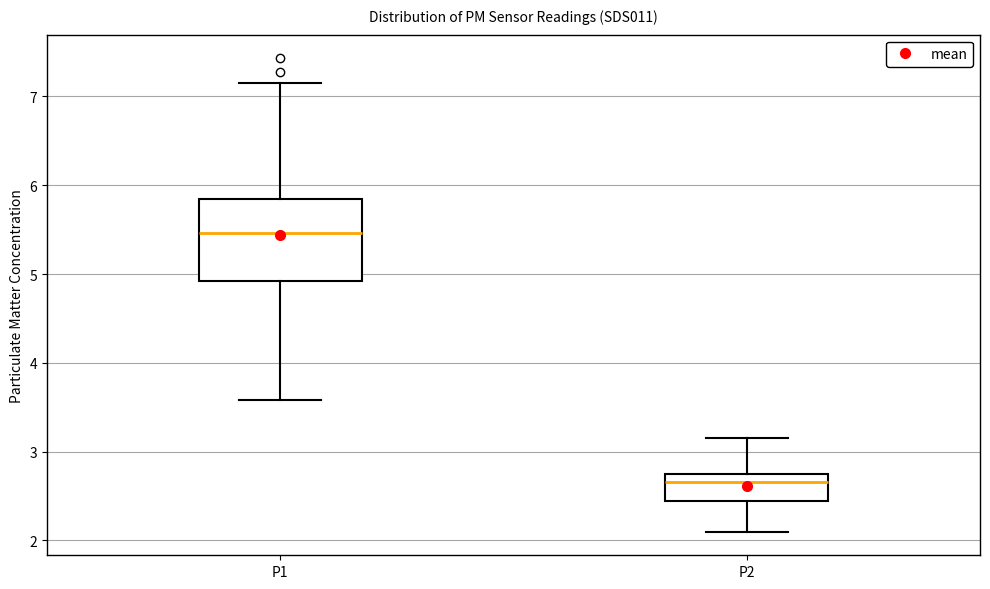

Comparing the boxes themselves (not the whiskers), which one is the tallest?

P1